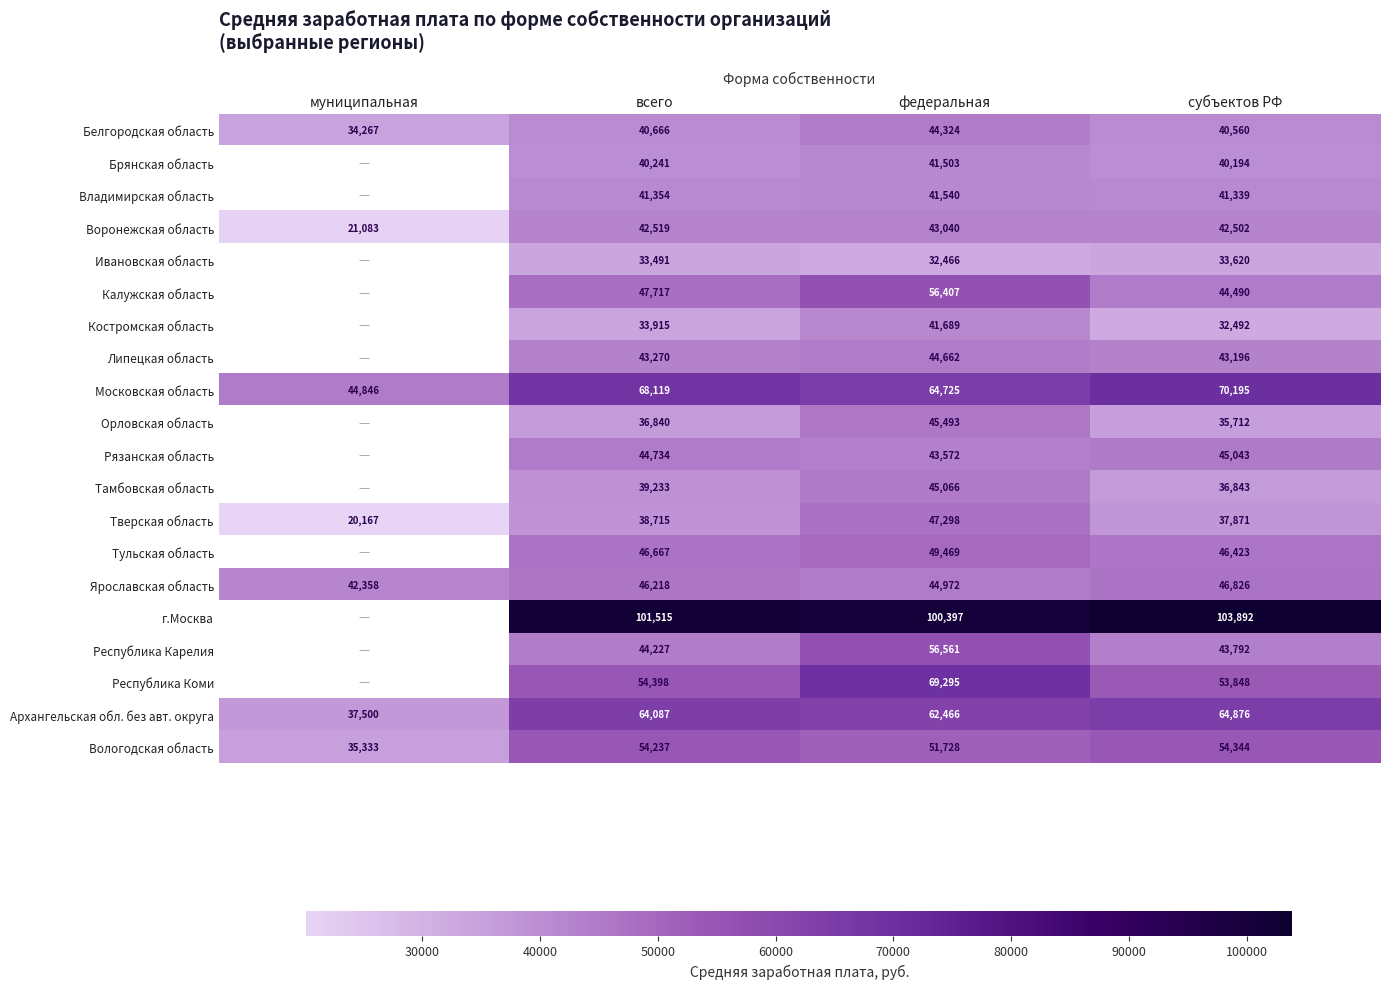

Rank the series at всего from highest to lowest value.

г.Москва, Московская область, Архангельская обл. без авт. округа, Республика Коми, Вологодская область, Калужская область, Тульская область, Ярославская область, Рязанская область, Республика Карелия, Липецкая область, Воронежская область, Владимирская область, Белгородская область, Брянская область, Тамбовская область, Тверская область, Орловская область, Костромская область, Ивановская область